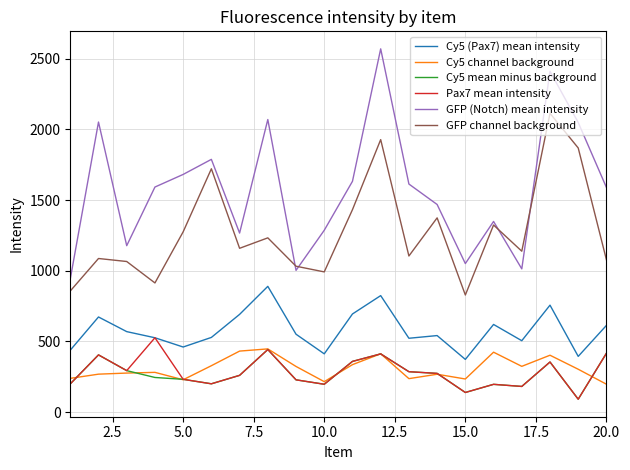

Which series has the largest total across all categories?

GFP (Notch) mean intensity